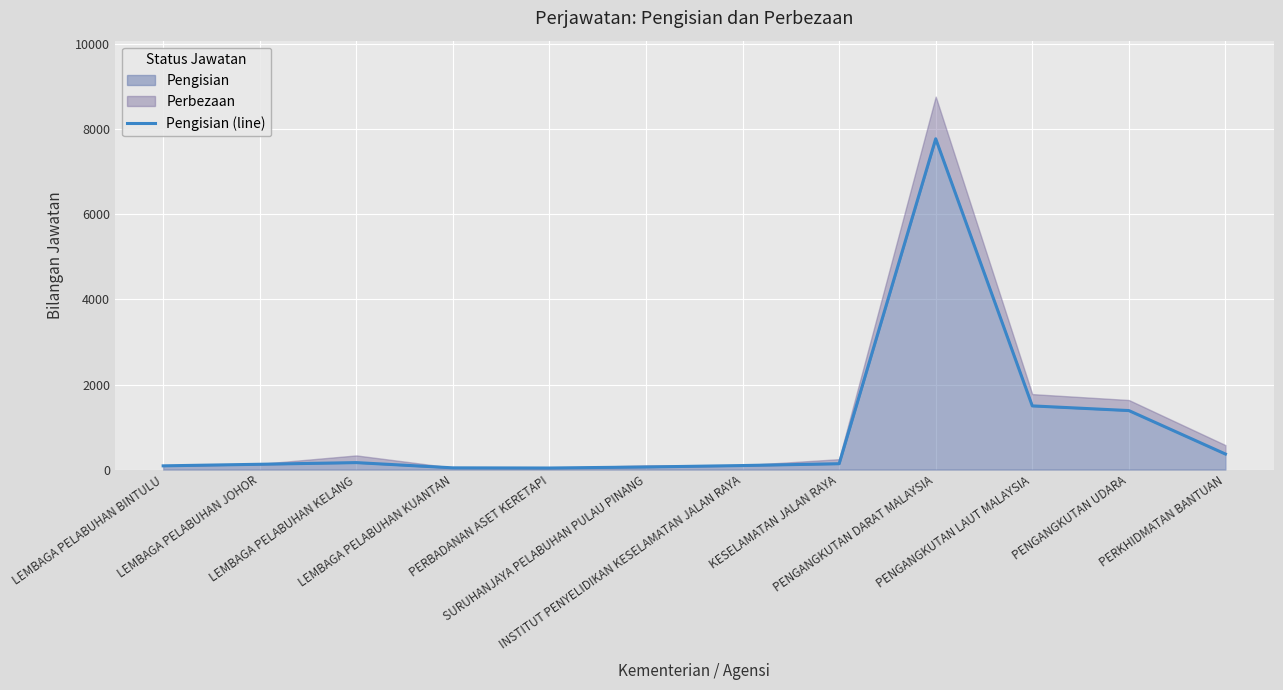

Is it true that the value at LEMBAGA PELABUHAN BINTULU is 87?

True